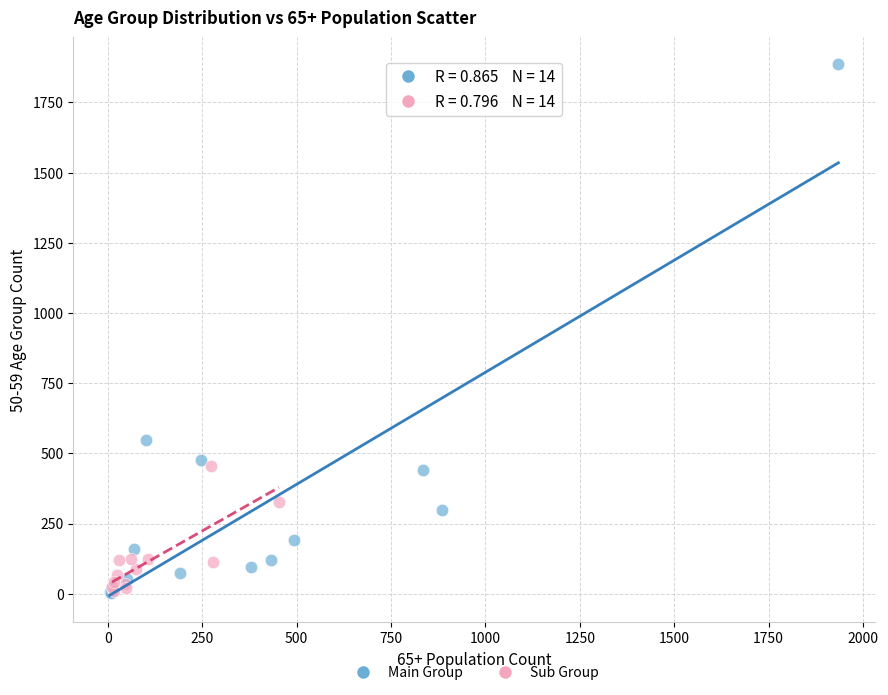

Which series reaches the maximum Y coordinate?

Main Group